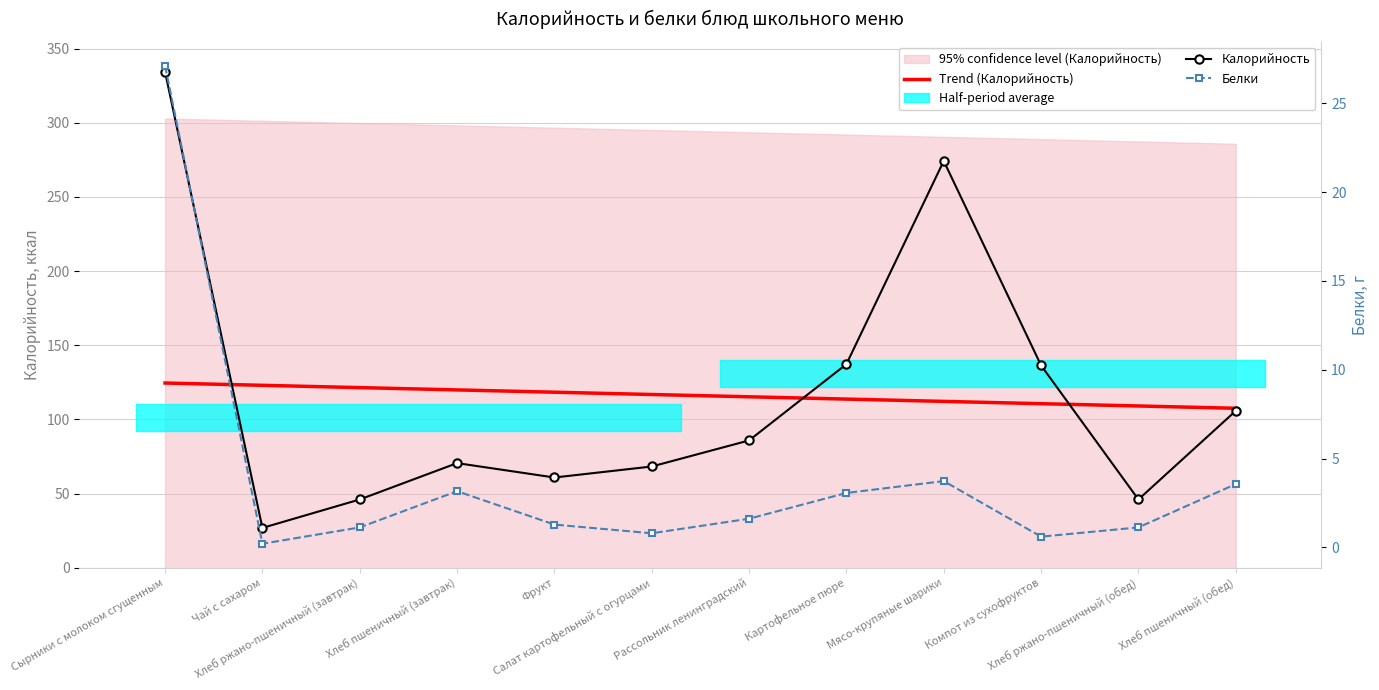

Where does the Белки series first go above 1?

Сырники с молоком сгущенным